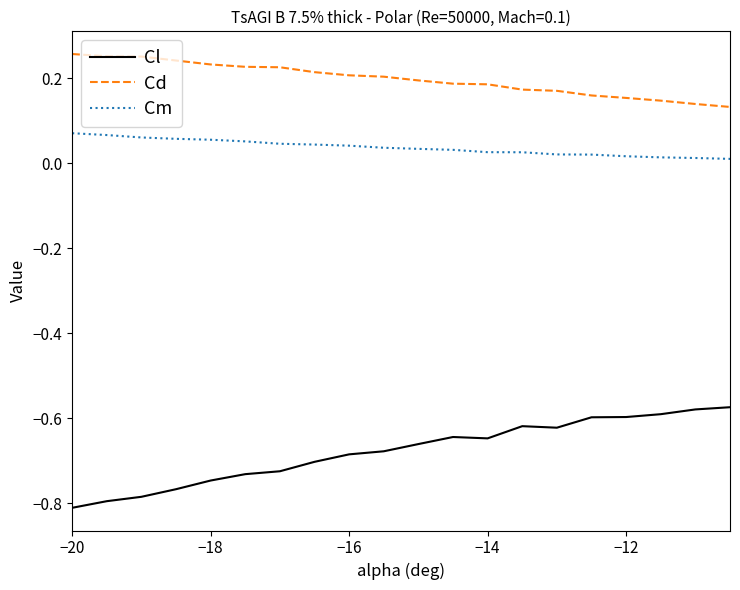

True or false: Cl and Cm intersect in this chart.

False